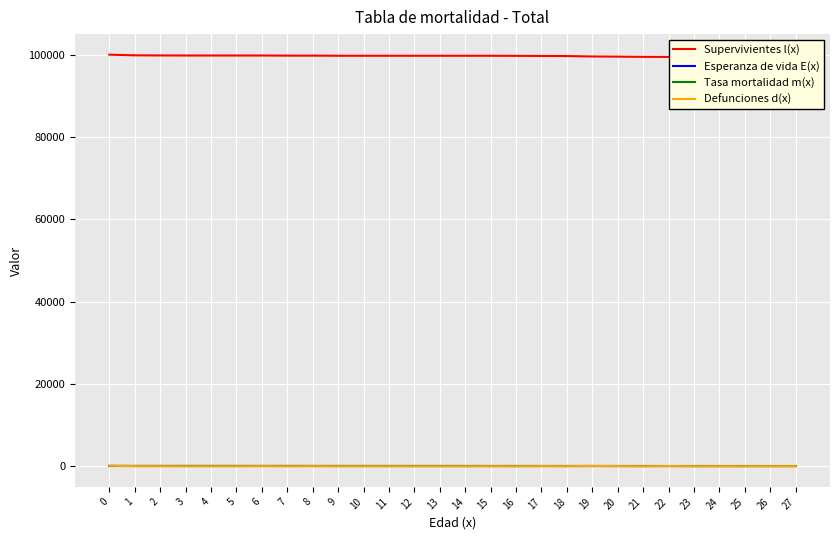

True or false: Defunciones d(x) has a value of 150.5 at 0.

True